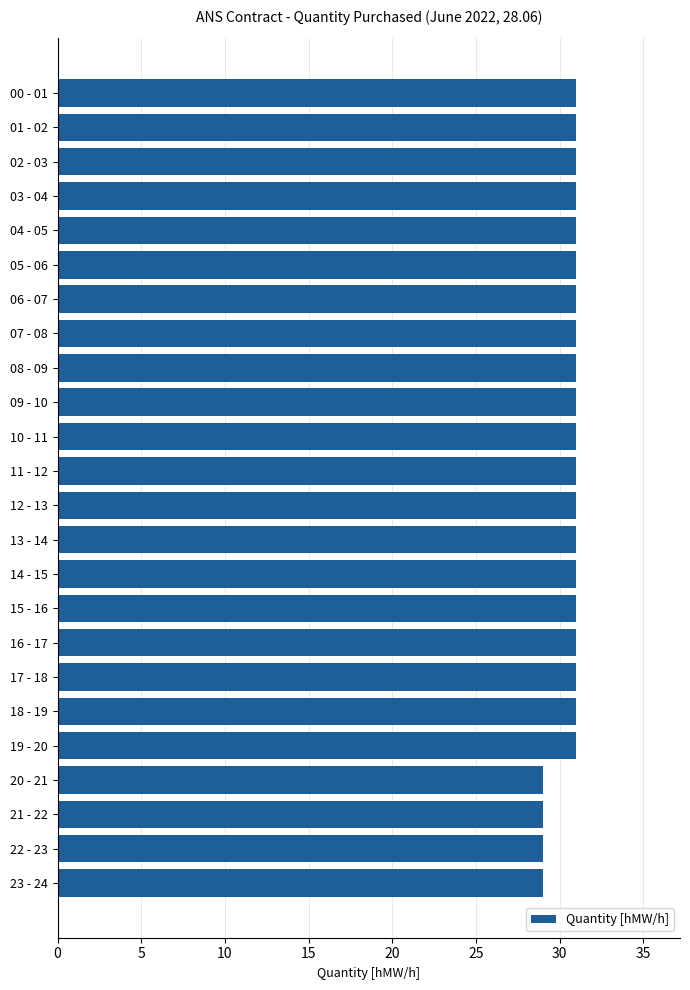

Reading bottom to top, transcribe all the data shown in this chart.

29	29	29	29	31	31	31	31	31	31	31	31	31	31	31	31	31	31	31	31	31	31	31	31